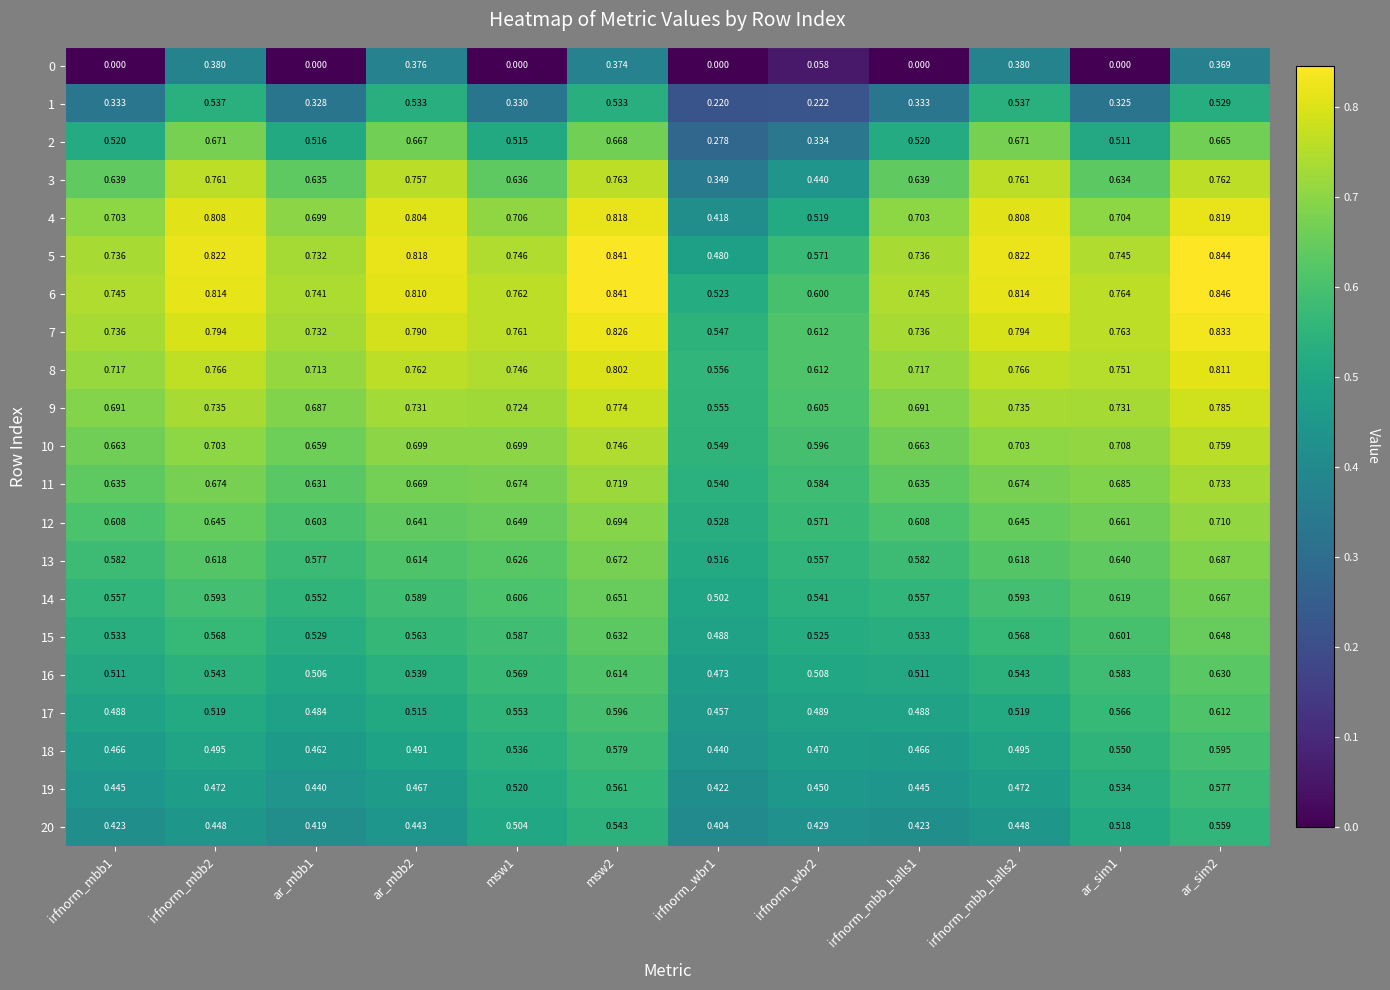

At how many categories does at least one series exceed 0?

12